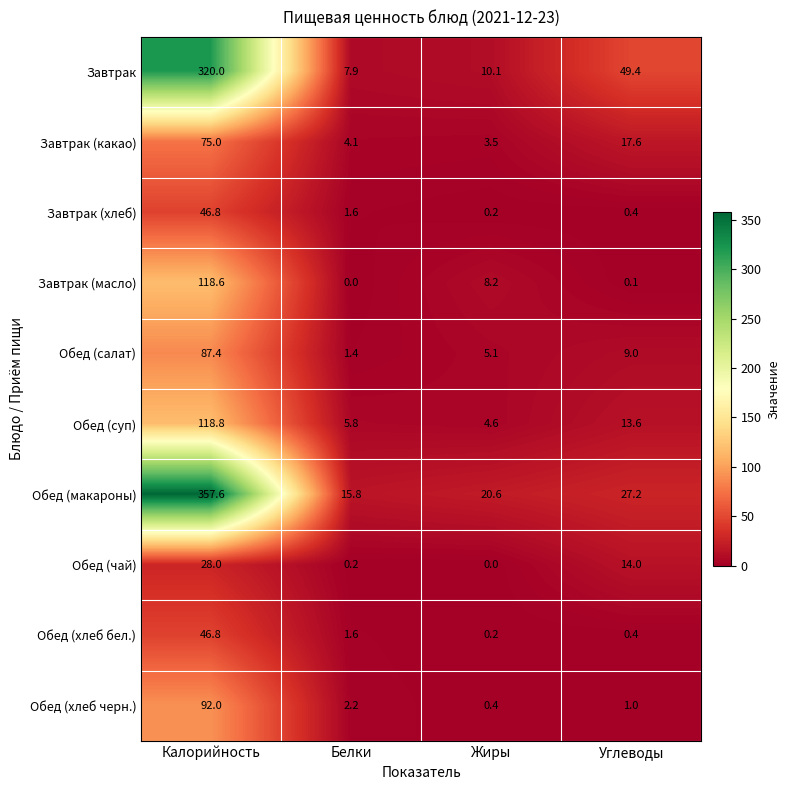

Which series has the largest total across all categories?

Обед (макароны)